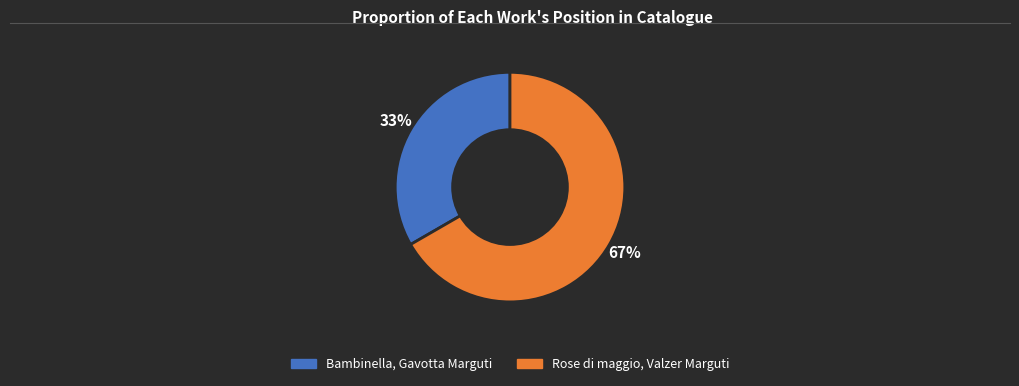

True or false: Rose di maggio, Valzer Marguti accounts for 67% of the total.

True